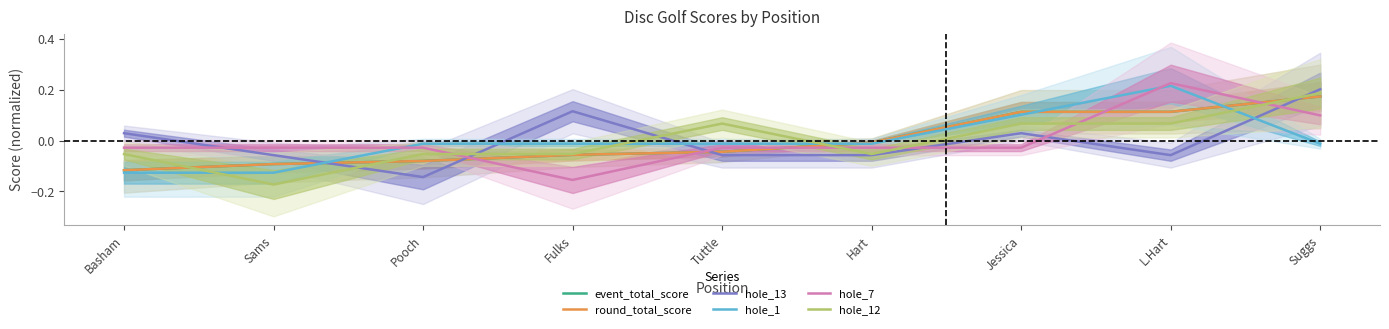

List the series in order of their peak value, highest first.

hole_7, hole_1, hole_13, hole_12, event_total_score, round_total_score